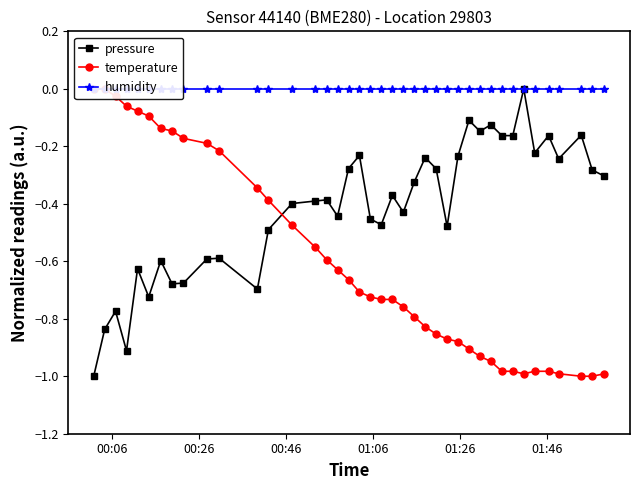

In pressure, how many points are higher than both neighbors (excluding endpoints)?

13